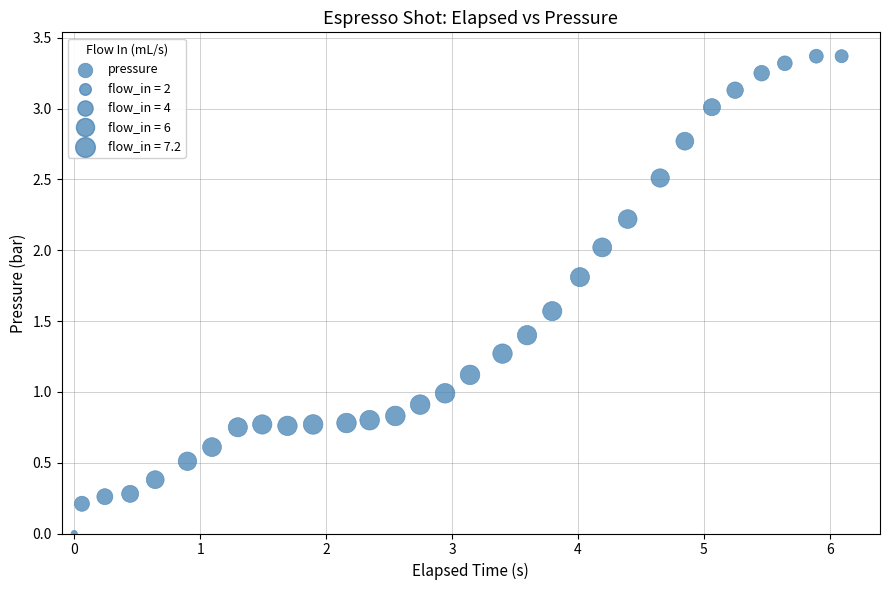

What is the range of Y values (max minus min)?

3.4